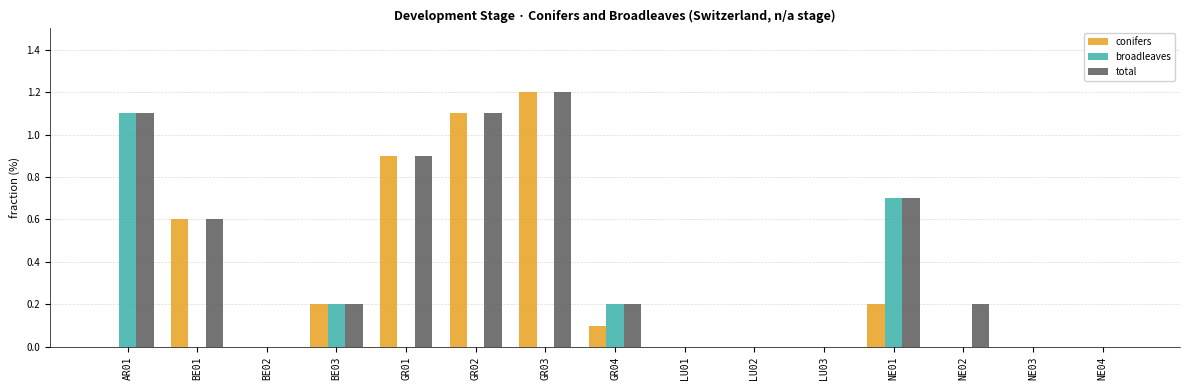

What is the sum of all broadleaves values?

2.2